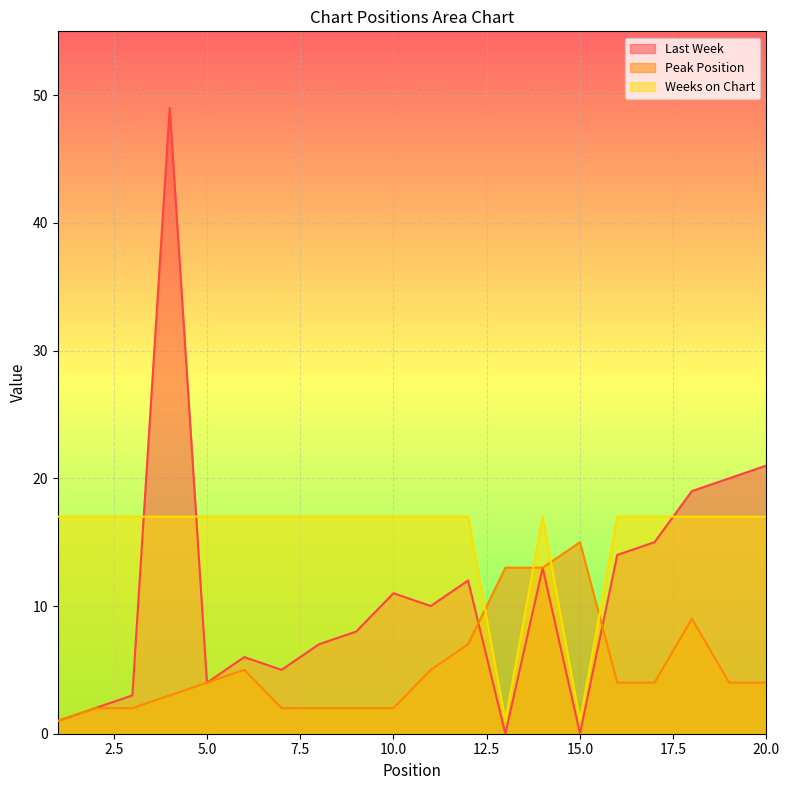

What value does the Last Week series have at 16, to the nearest 5?

15